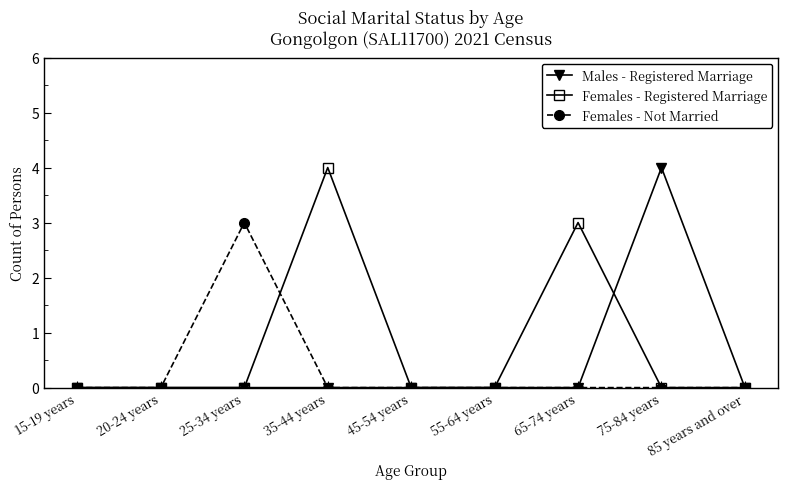

What is the total value across all series at 65-74 years?

3